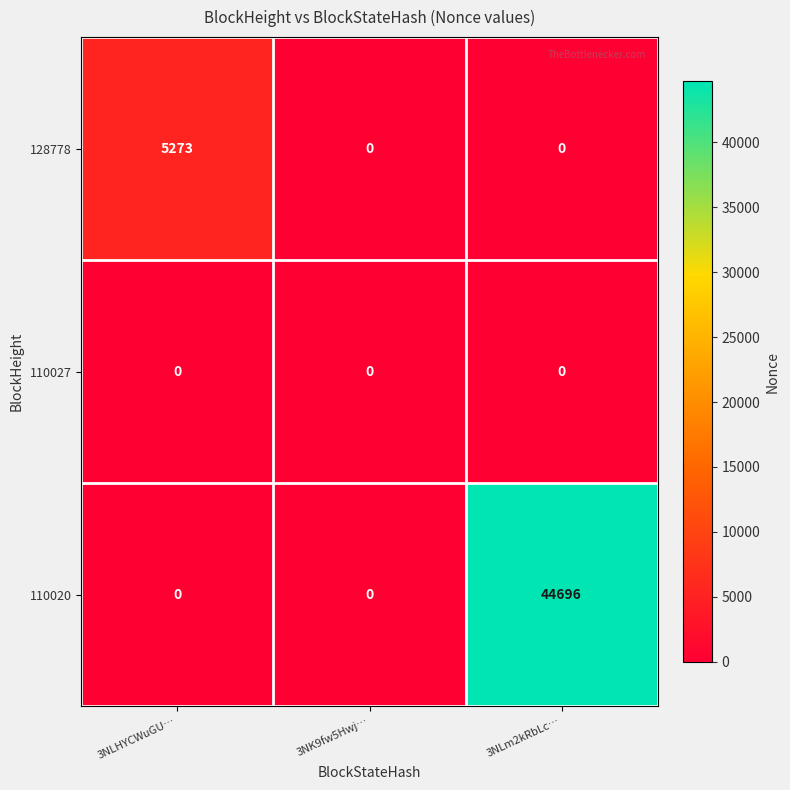

At how many categories does at least one series exceed 25899?

1